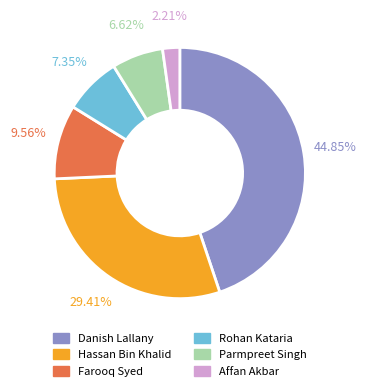

To the nearest percent, what is the average slice percentage?

17%